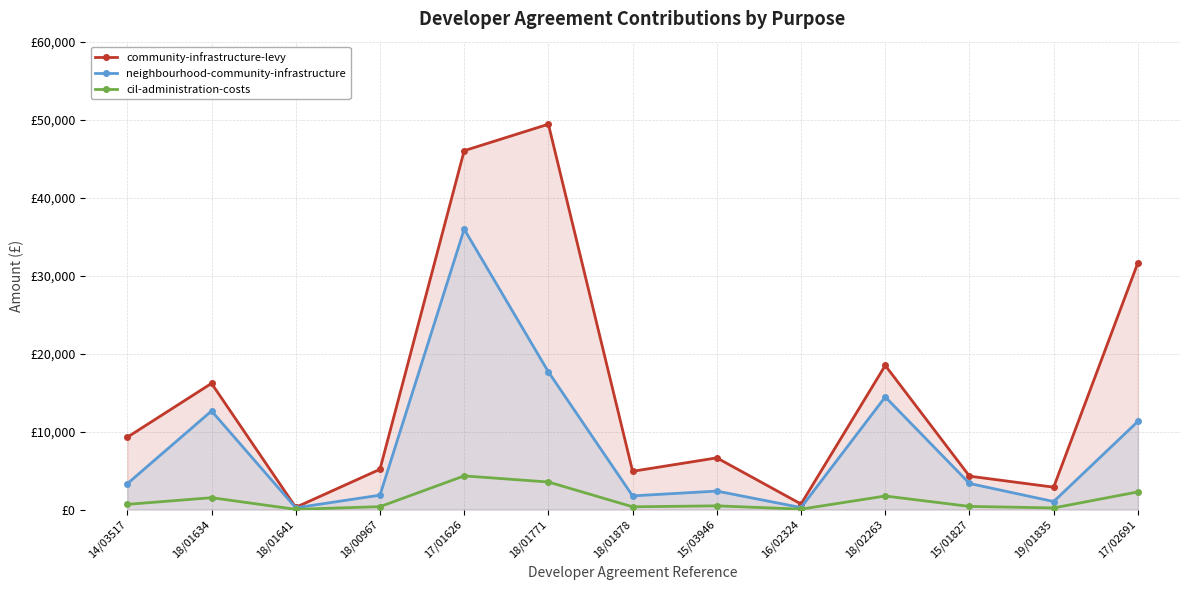

What are all the series names shown in the legend?

community-infrastructure-levy, neighbourhood-community-infrastructure, cil-administration-costs